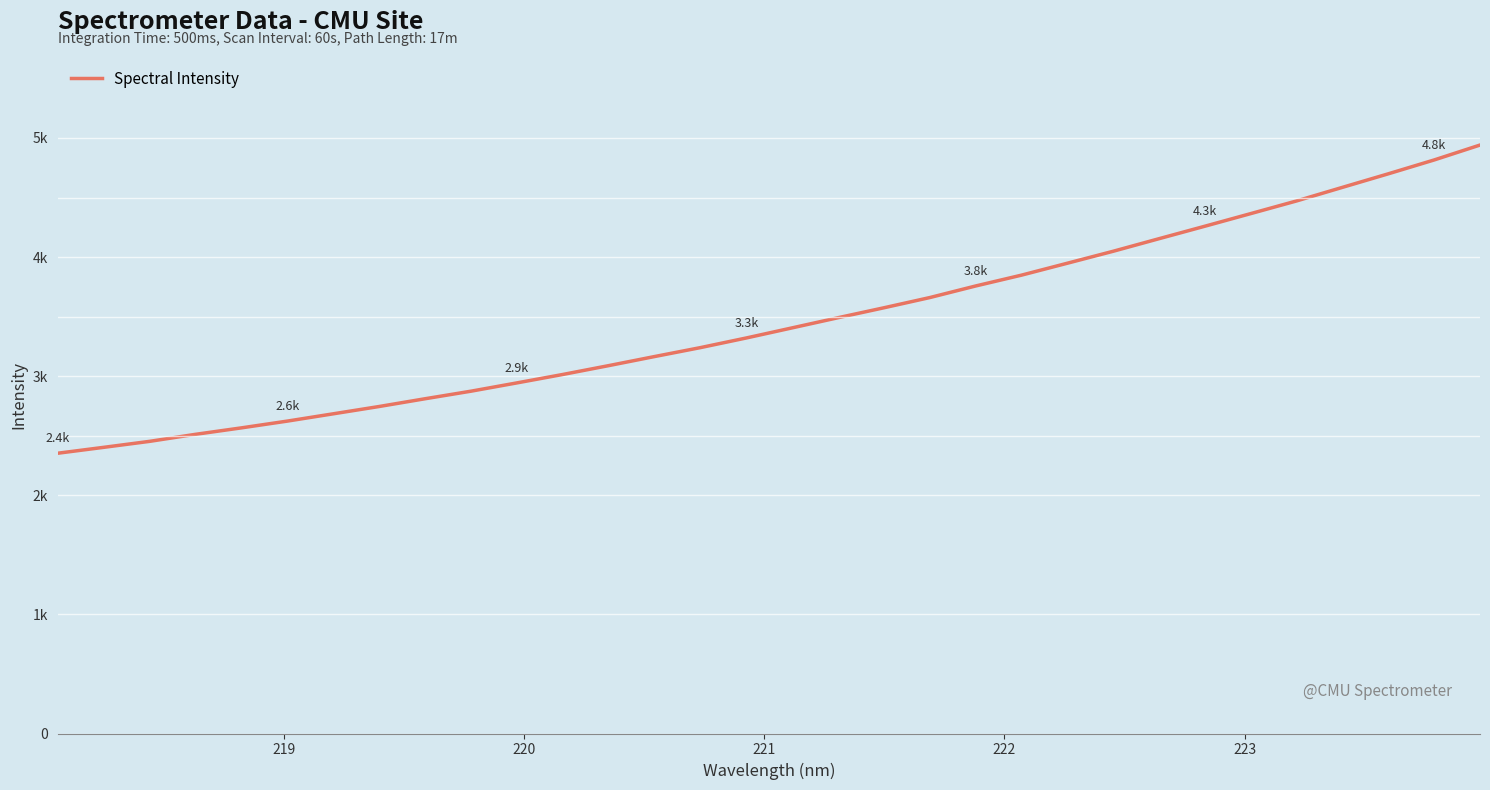

What is the difference between the maximum and minimum values?

2587.7